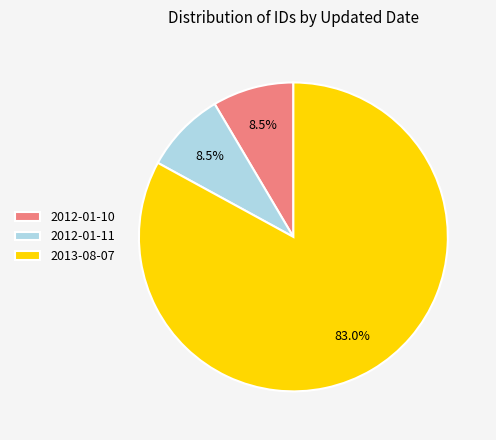

Is 2013-08-07 the majority of the pie?

Yes